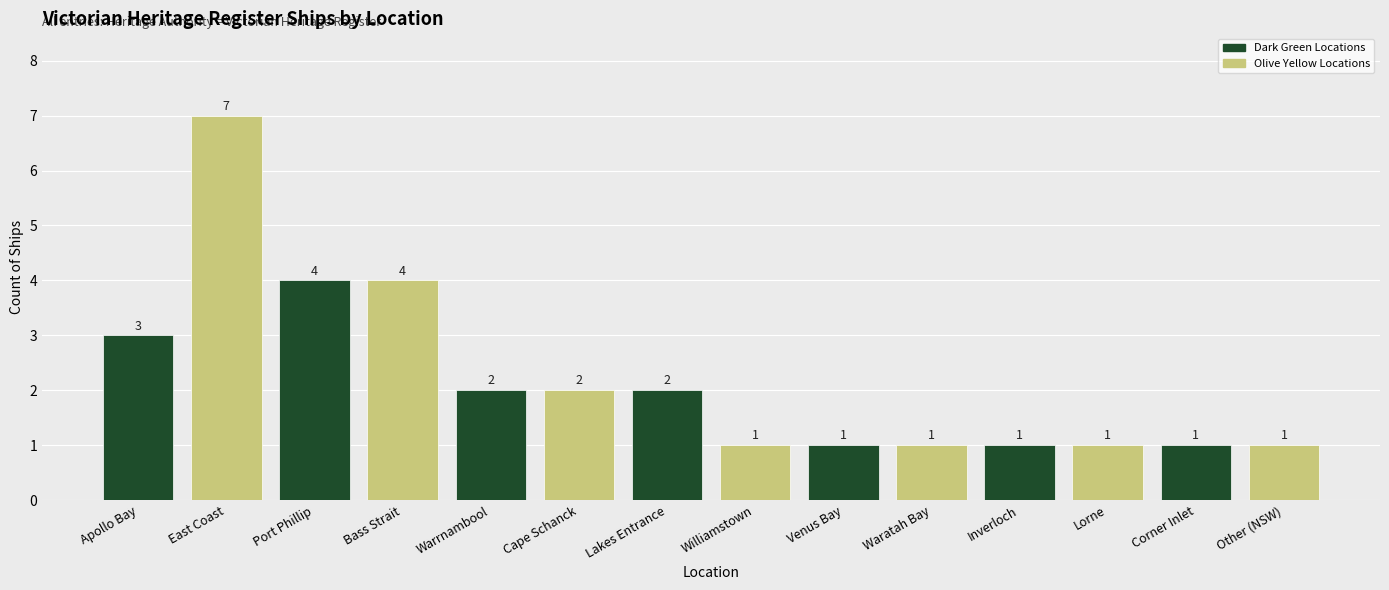

What is the label of the 12th bar from the right?

Port Phillip